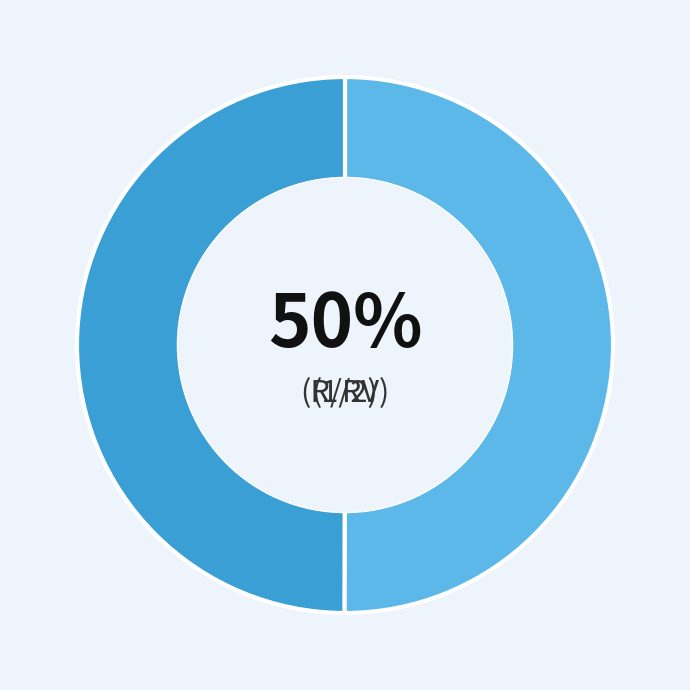

To the nearest percent, what is the average slice percentage?

50%